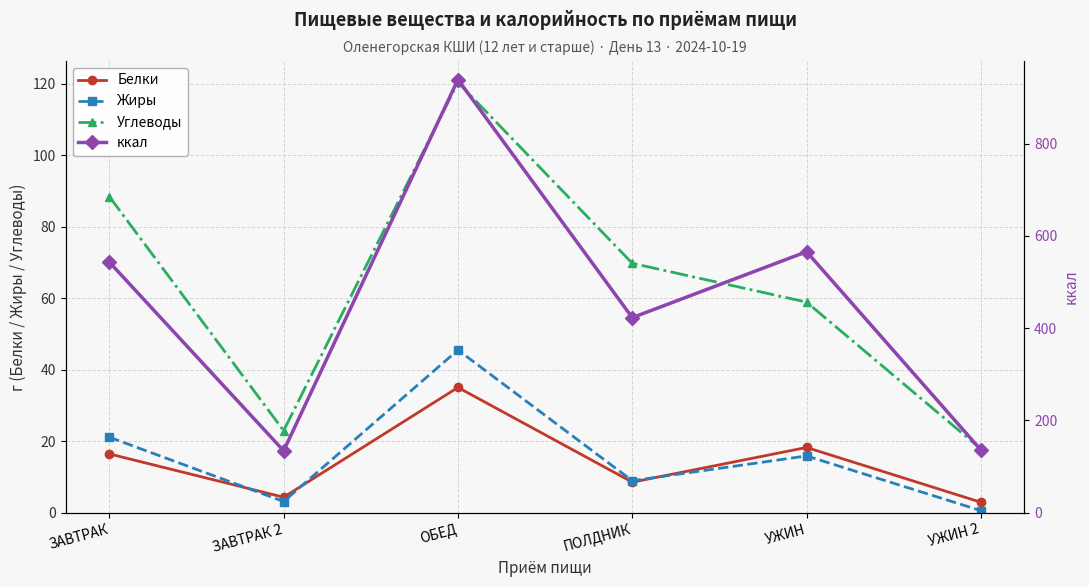

Is the value of Жиры at ЗАВТРАК 2 greater than the value of Белки at ЗАВТРАК 2?

No